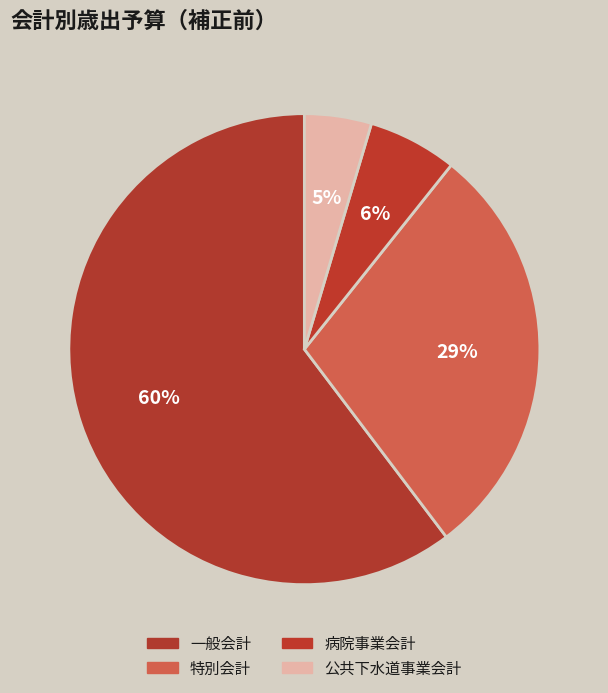

Count the number of slices in the pie.

4